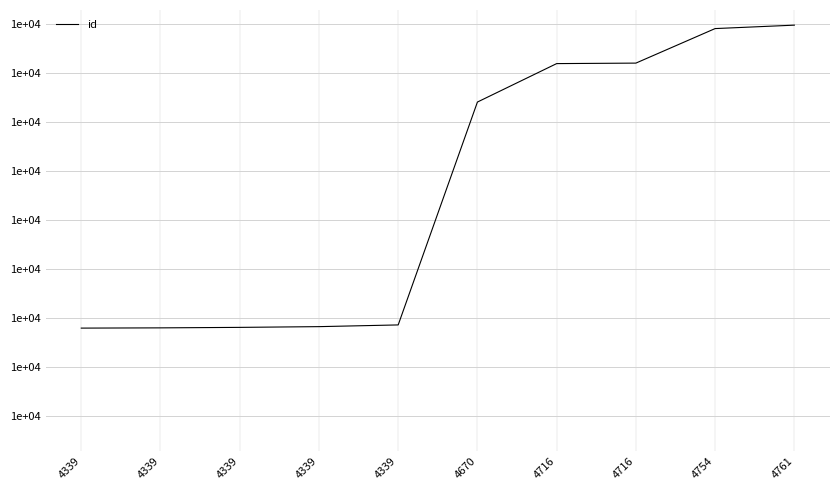

Which category has the highest value across all series?

4761